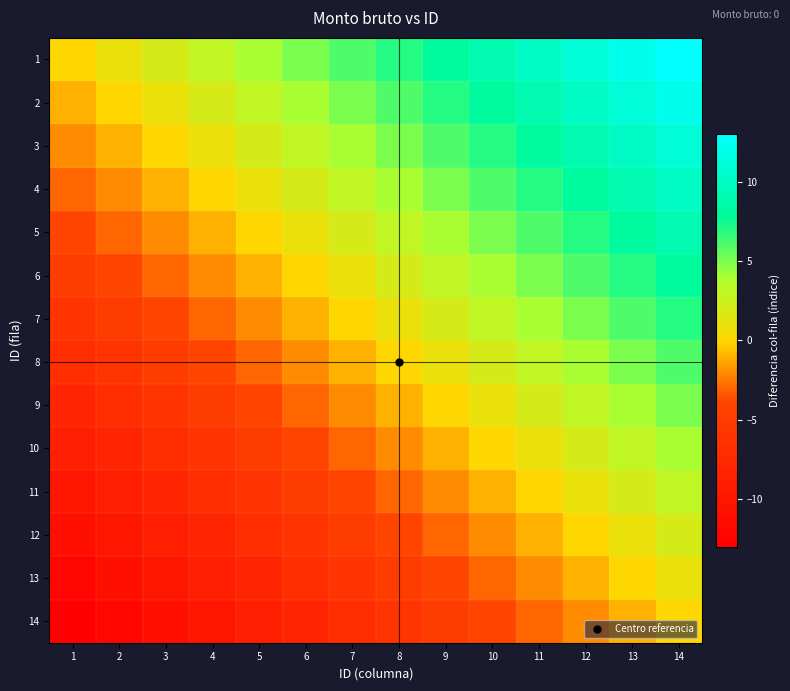

Count the number of categories in the chart.

14